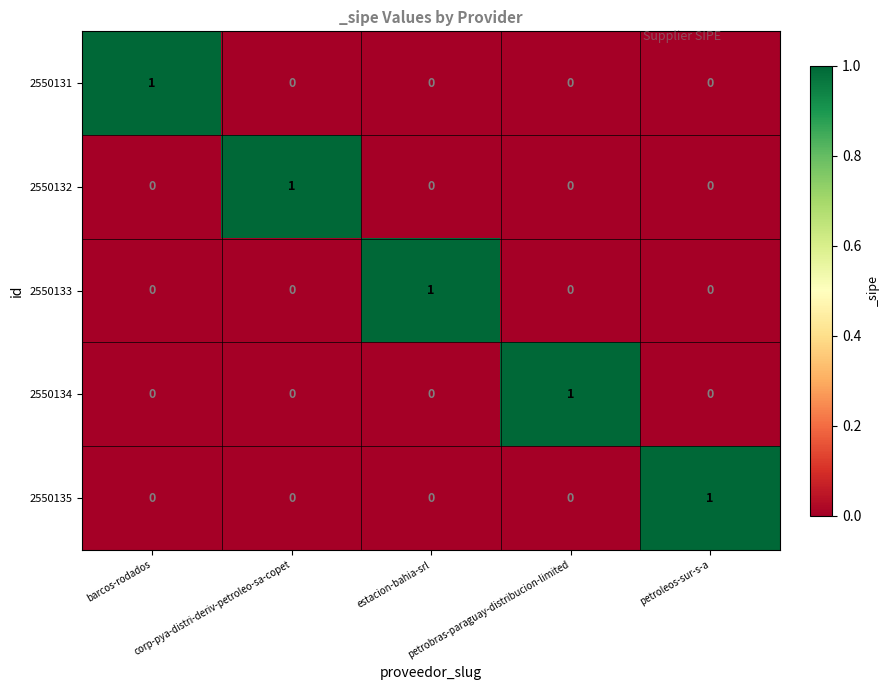

How many 2550135 values are between 0 and 1?

5